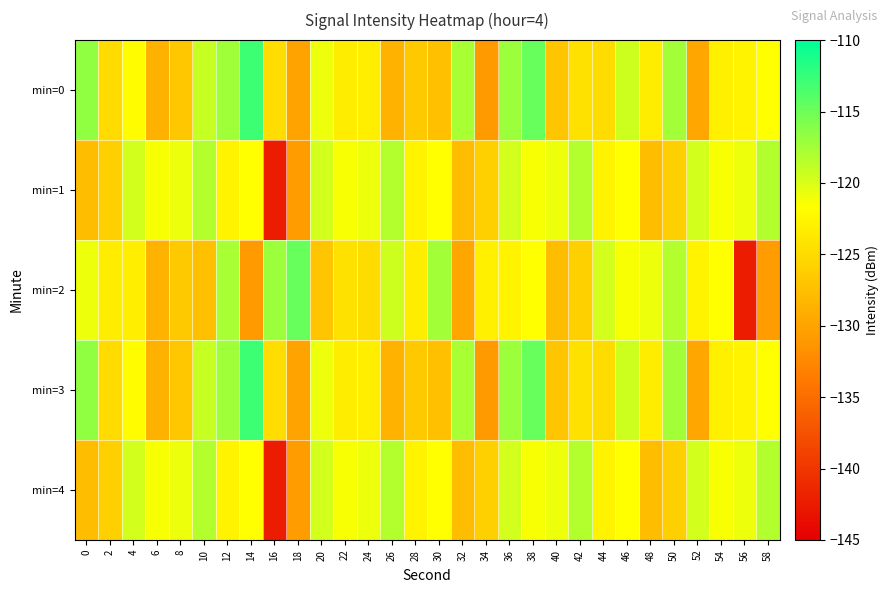

Which has a higher value, 4 or 16?

4